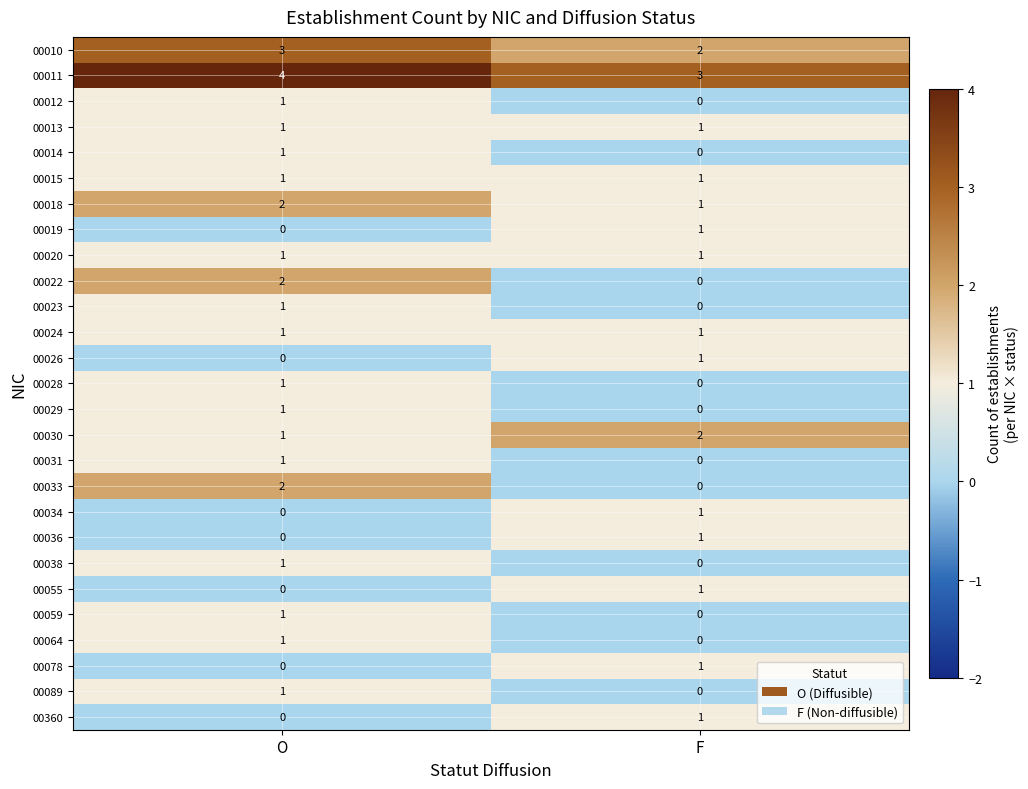

Where is 00029 nearest to the value 0?

F